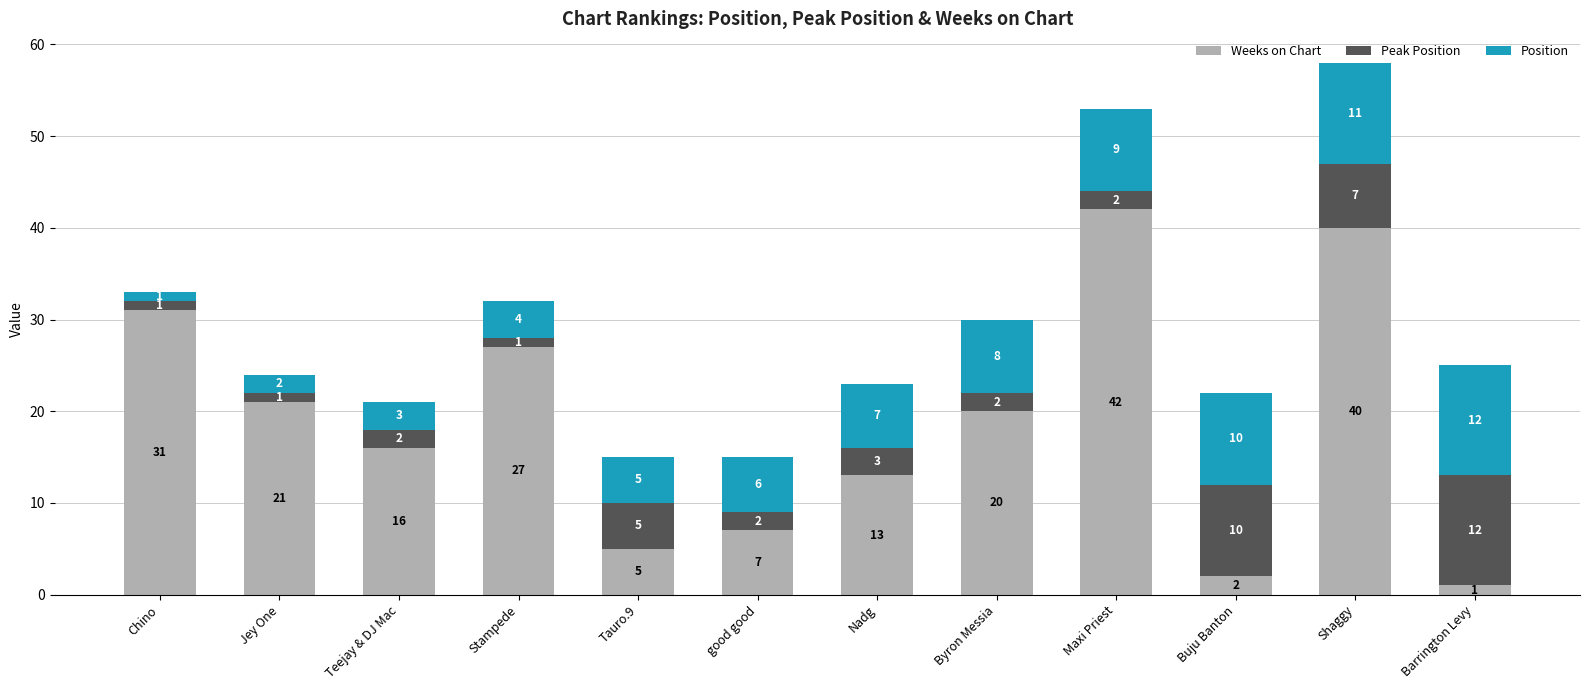

At which label does Weeks on Chart reach its minimum?

Barrington Levy